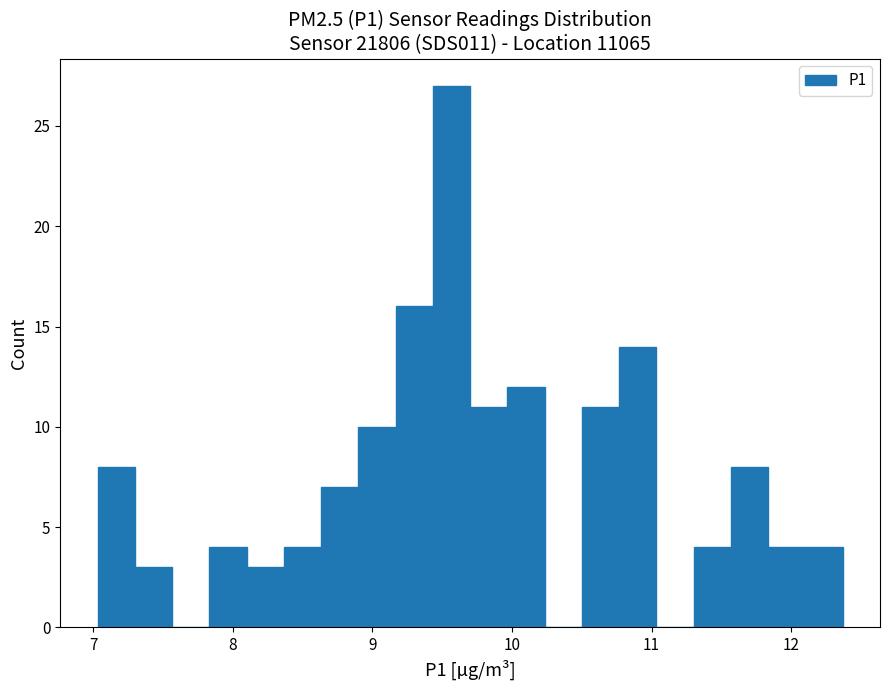

Around what value on the x-axis is the tallest bar? Give the approximate position of its centre, as read against the axis.

9.6